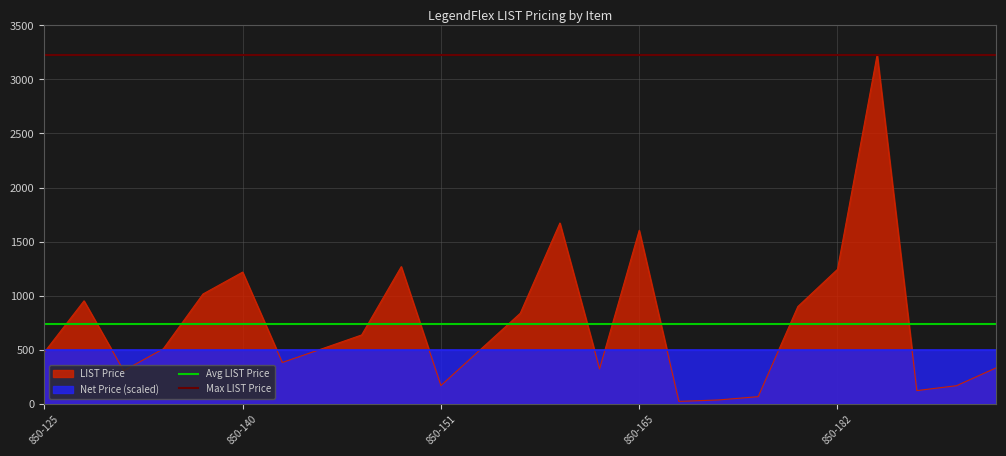

Which series has the largest total across all categories?

Max LIST Price